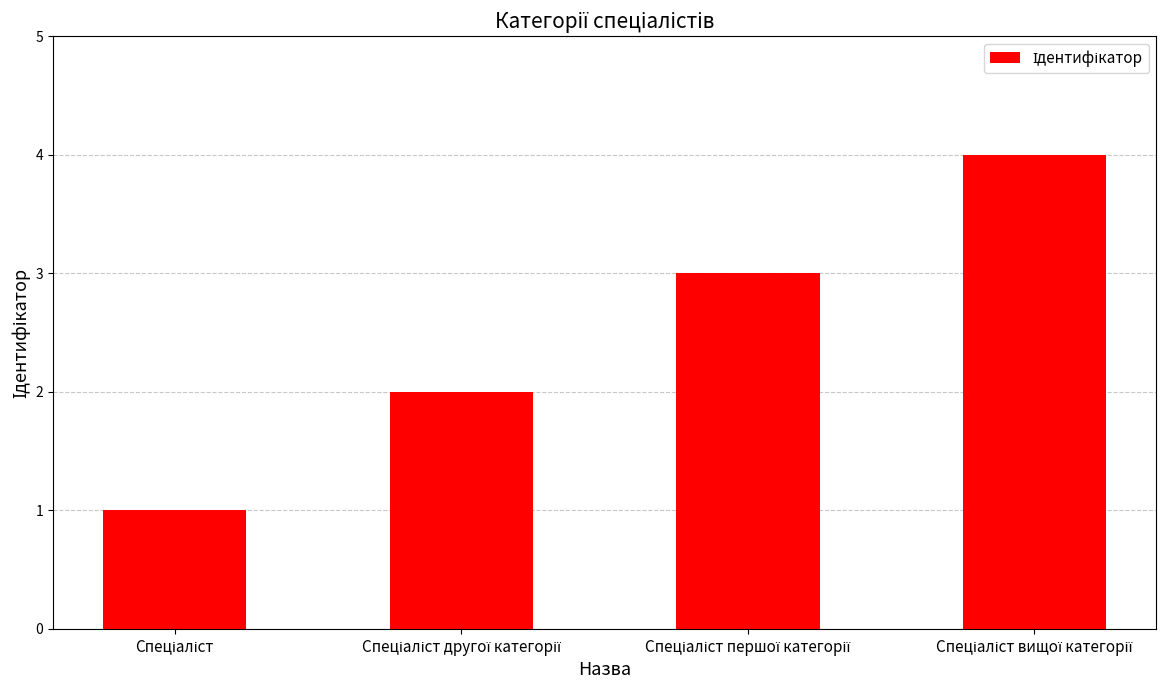

Reading left to right, transcribe all the data shown in this chart.

1	2	3	4